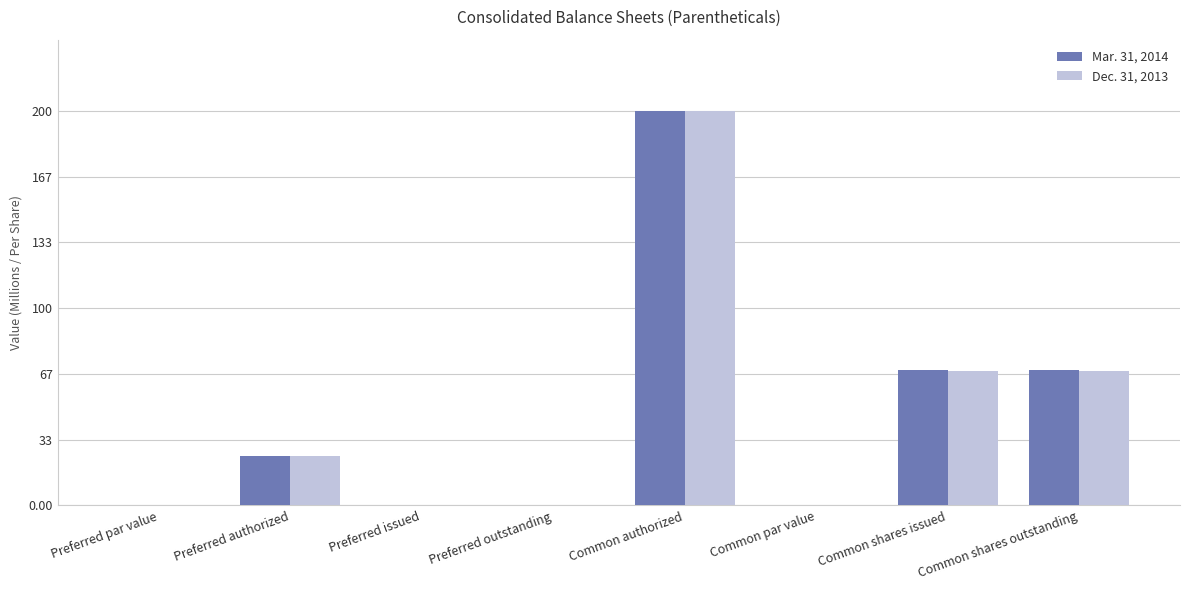

At which category does the chart reach its peak across all series?

Common authorized